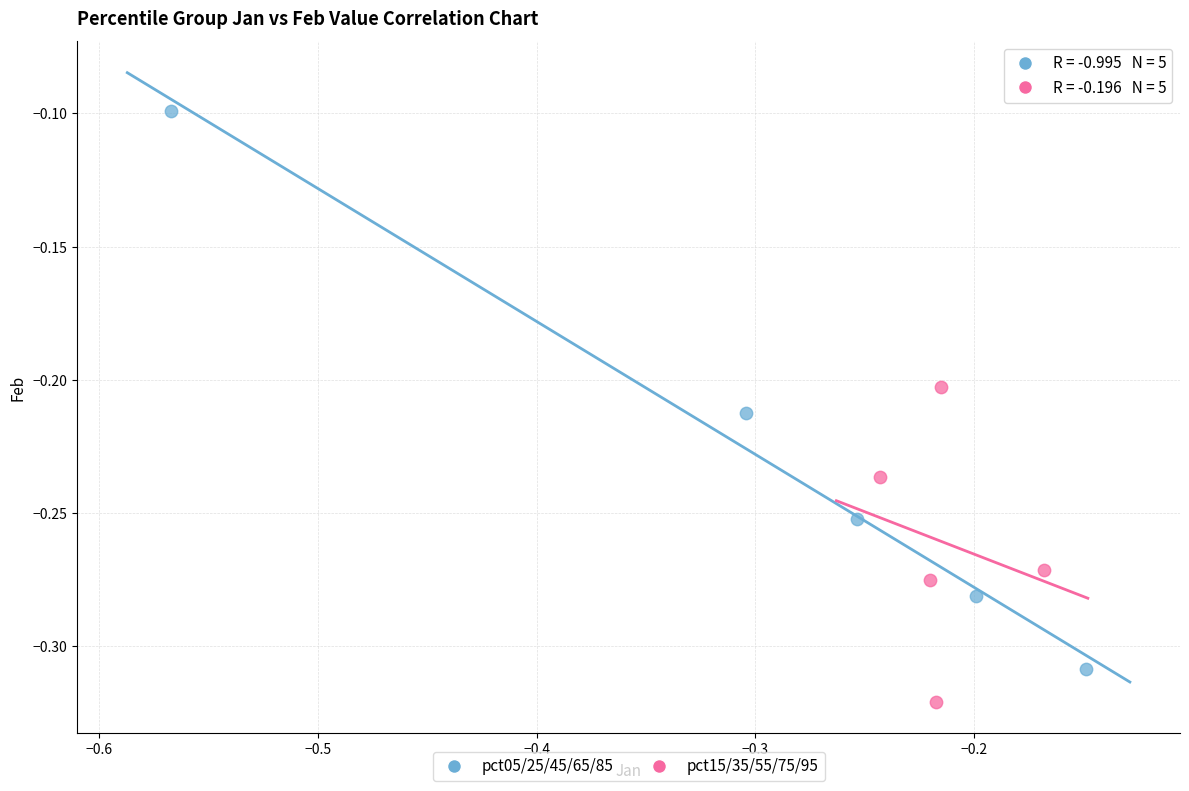

Which series has the largest Y range (max minus min)?

pct05/25/45/65/85